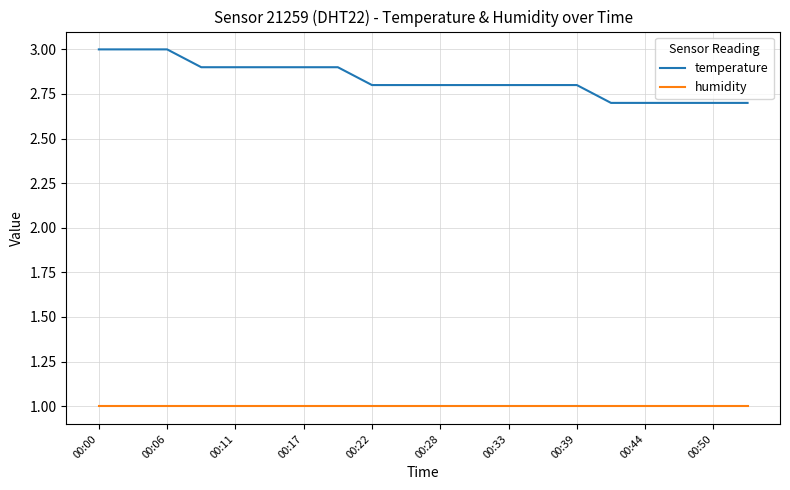

Which series has the largest range (max minus min)?

temperature